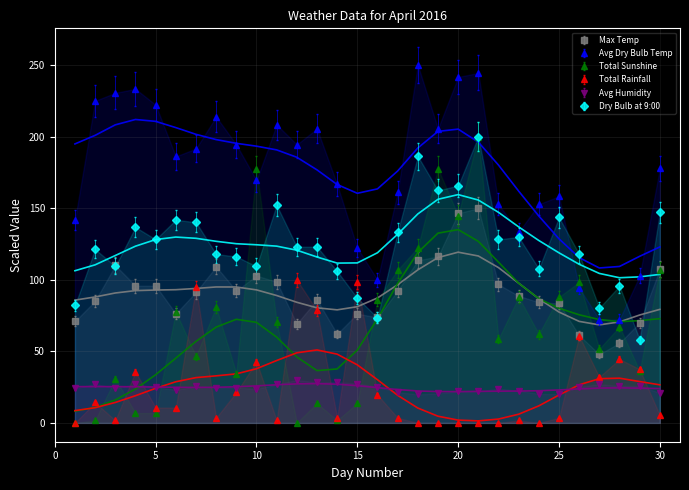

What is the value of the Total Rainfall point at the 16th from the left?

19.6